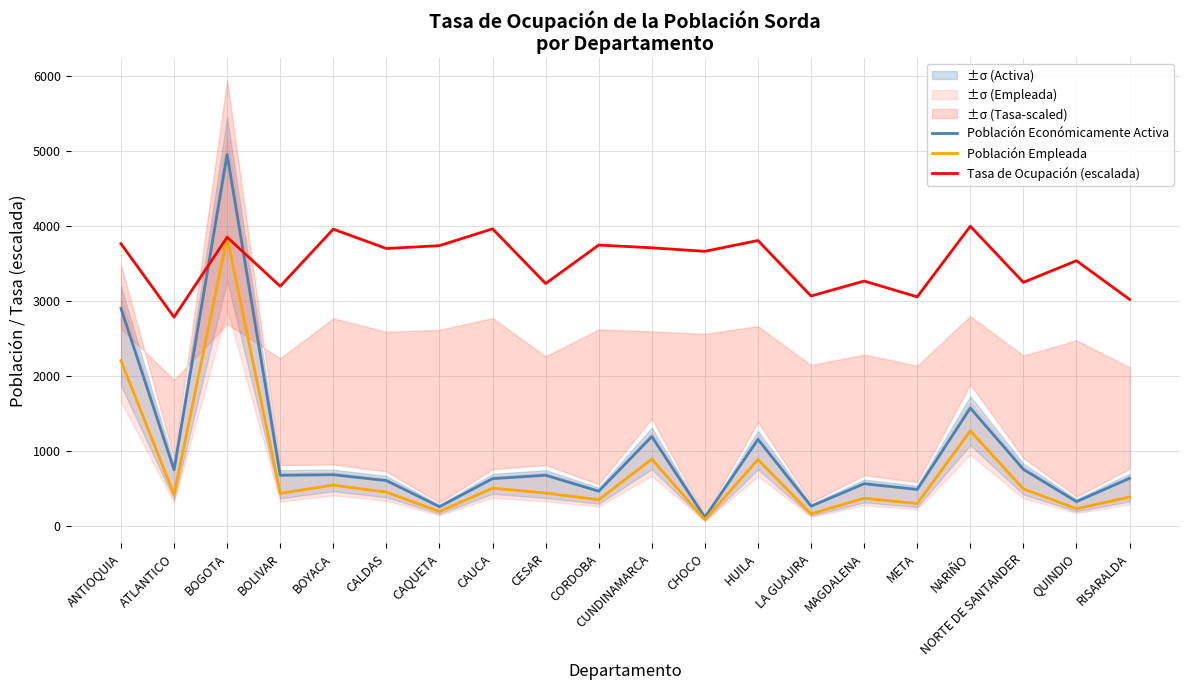

Where does the Tasa de Ocupación (escalada) series first go above 3700?

ANTIOQUIA